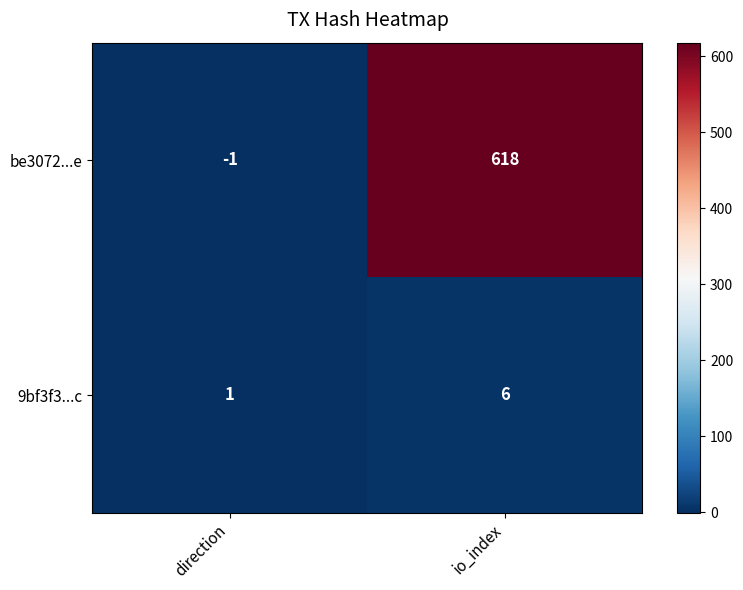

What is the sum of the be3072...e values at io_index and direction?

617